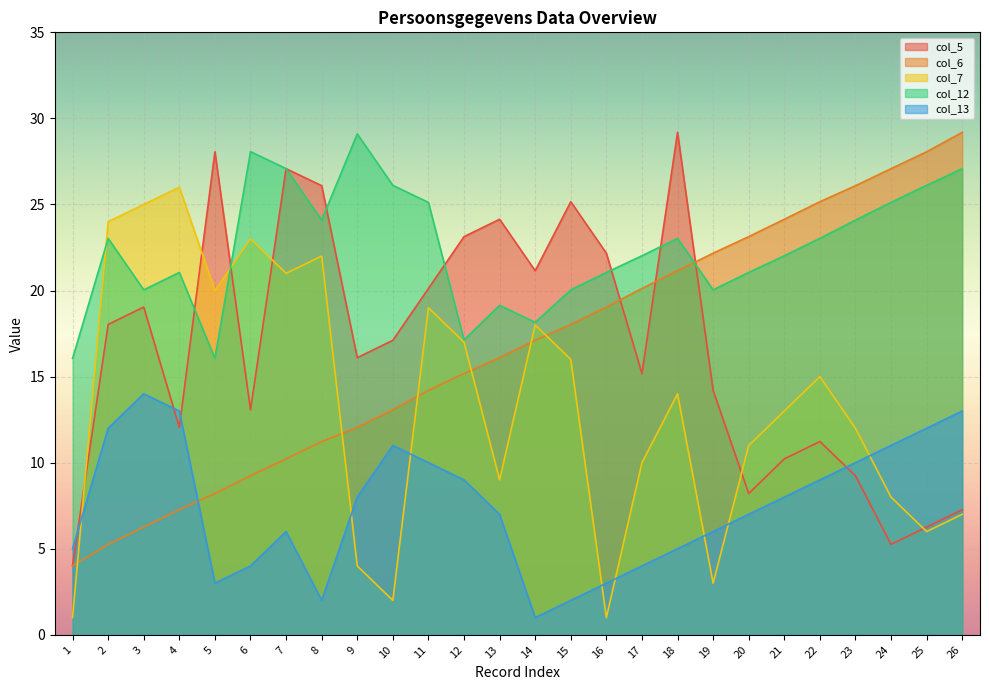

The value of col_7_vals at 4 is 26.0. True or false?

True